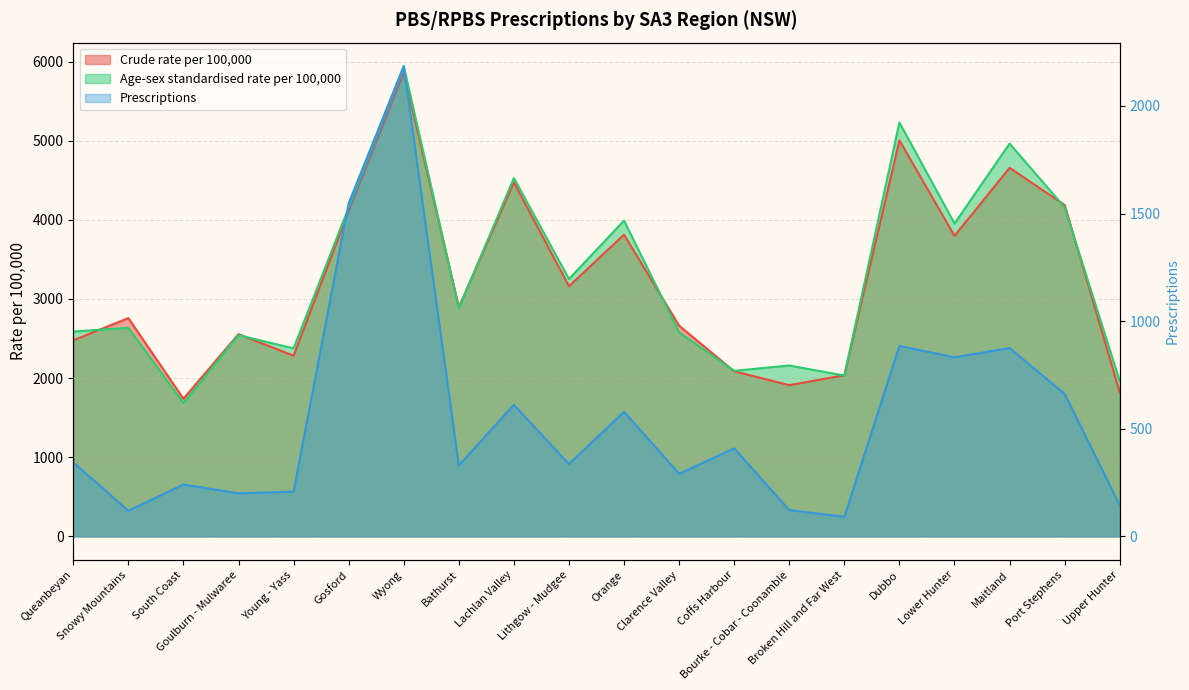

Which label corresponds to the largest value in the chart?

Wyong